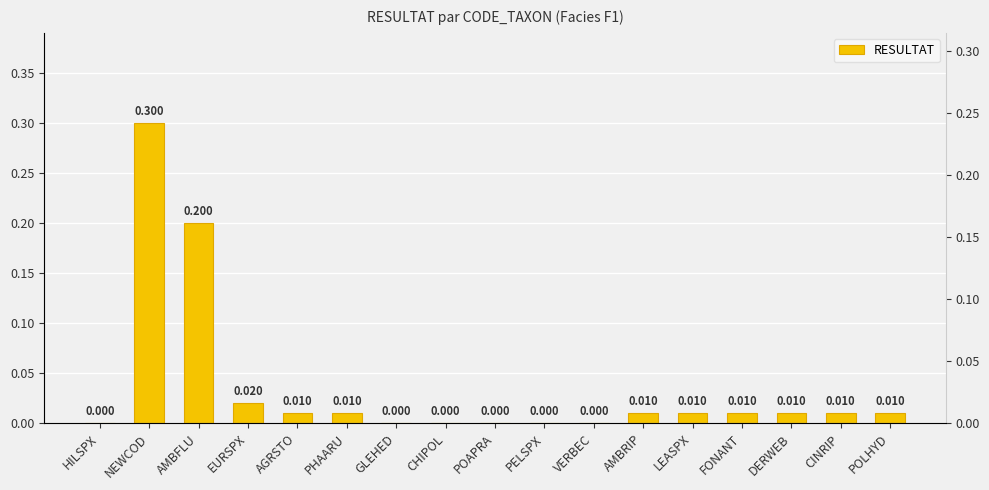

Which category has the lowest value across all series?

HILSPX